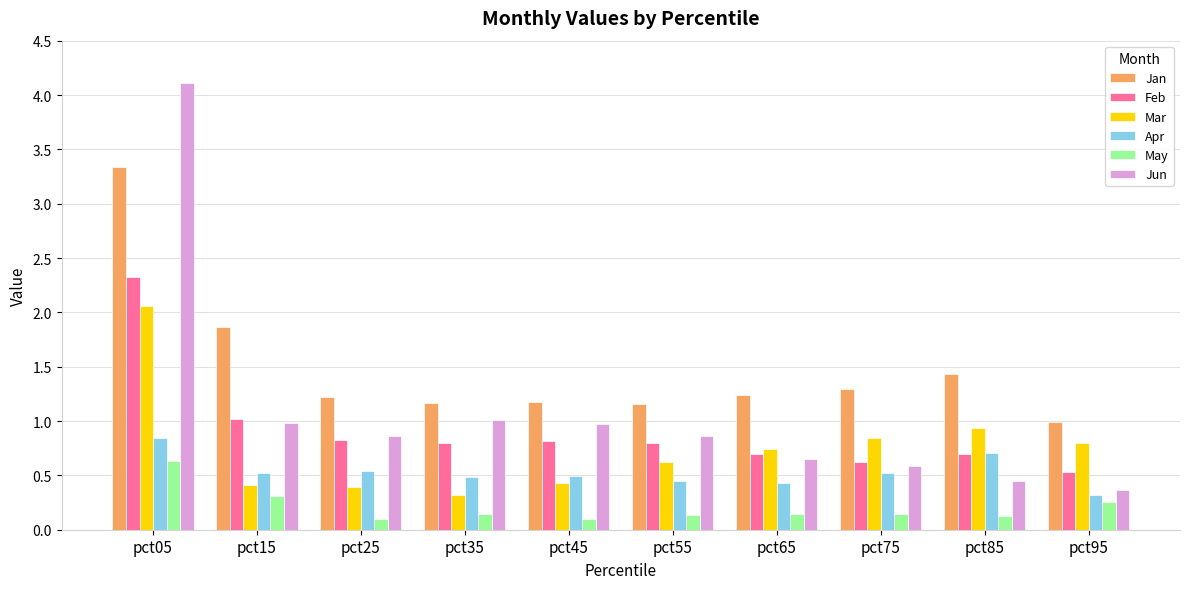

The May series shows 0.3 at pct15. True or false?

True